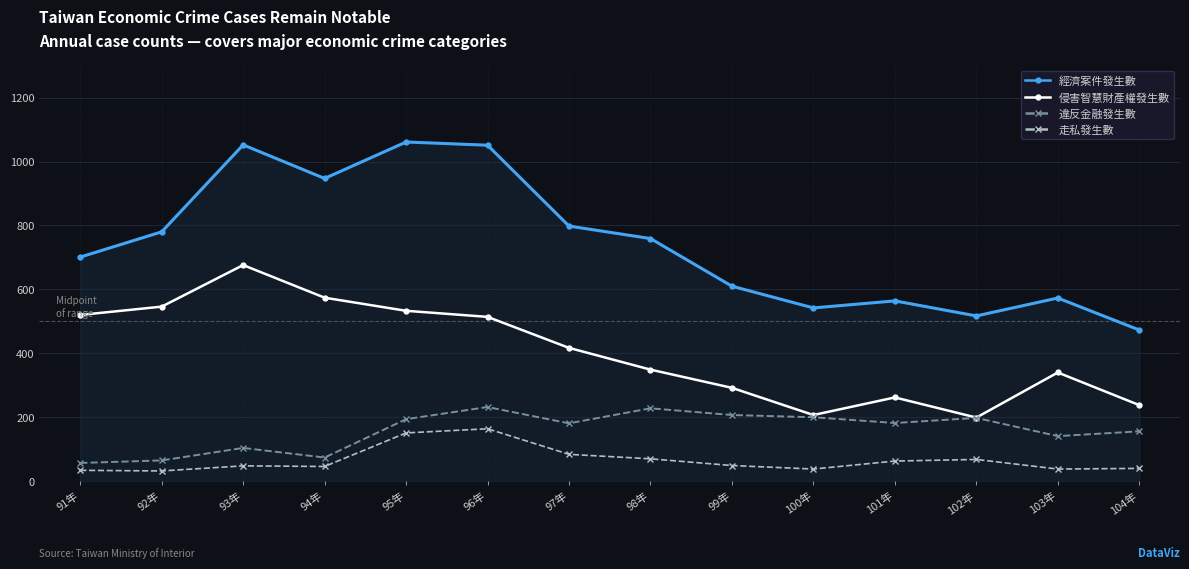

Is the value of 走私發生數 at 103年 greater than the value of 侵害智慧財產權發生數 at 99年?

No